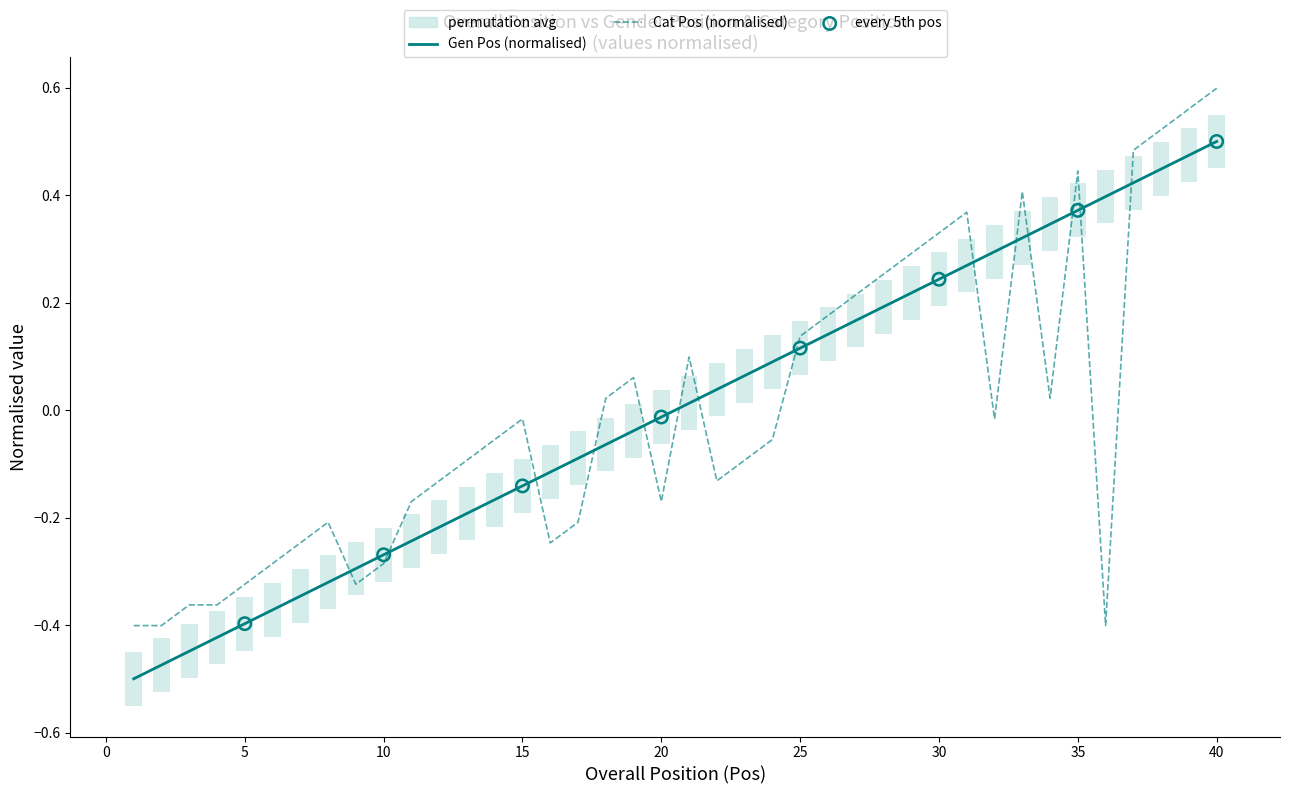

At how many categories does at least one series exceed 0?

22